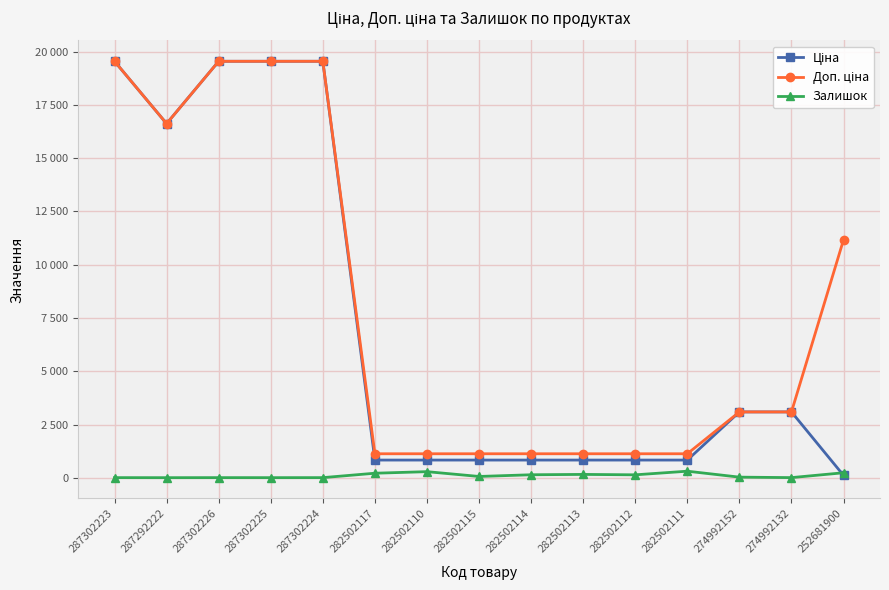

Reading left to right, list all the values displayed in this chart.

Ціна: 287302223=19542.7	287292222=16618.0	287302226=19542.7	287302225=19542.7	287302224=19542.7	282502117=832.4	282502110=832.4	282502115=832.4	282502114=832.4	282502113=832.4	282502112=832.4	282502111=832.4	274992152=3091.2	274992132=3091.2	252681900=111.7
Доп. ціна: 287302223=19542.7	287292222=16618.0	287302226=19542.7	287302225=19542.7	287302224=19542.7	282502117=1128.0	282502110=1128.0	282502115=1128.0	282502114=1128.0	282502113=1128.0	282502112=1128.0	282502111=1128.0	274992152=3091.0	274992132=3091.0	252681900=11169.0
Залишок: 287302223=8.0	287292222=6.0	287302226=8.0	287302225=7.0	287302224=8.0	282502117=215.0	282502110=288.0	282502115=63.0	282502114=143.0	282502113=159.0	282502112=140.0	282502111=310.0	274992152=31.0	274992132=9.0	252681900=237.0